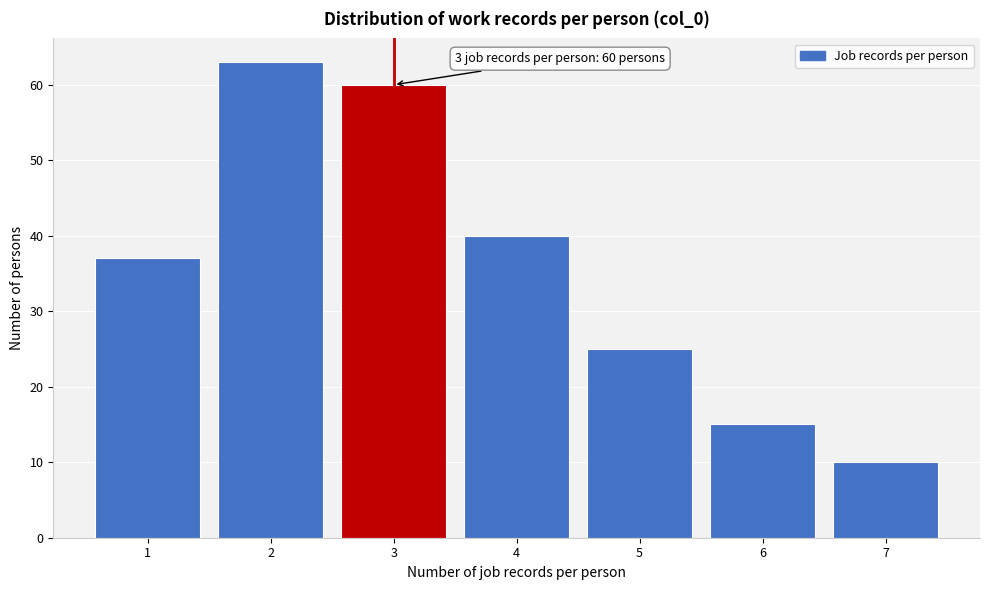

Reading left to right, extract all data points from this chart.

1=37	2=63	3=60	4=40	5=25	6=15	7=10